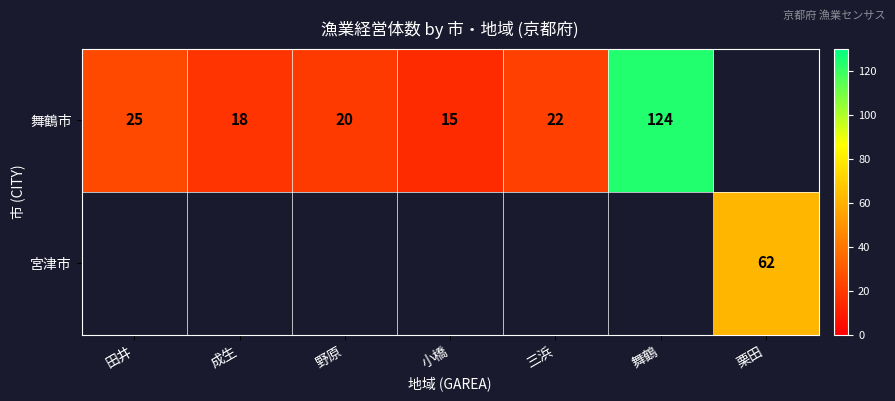

The value of 舞鶴市 at 野原 is 5. True or false?

False